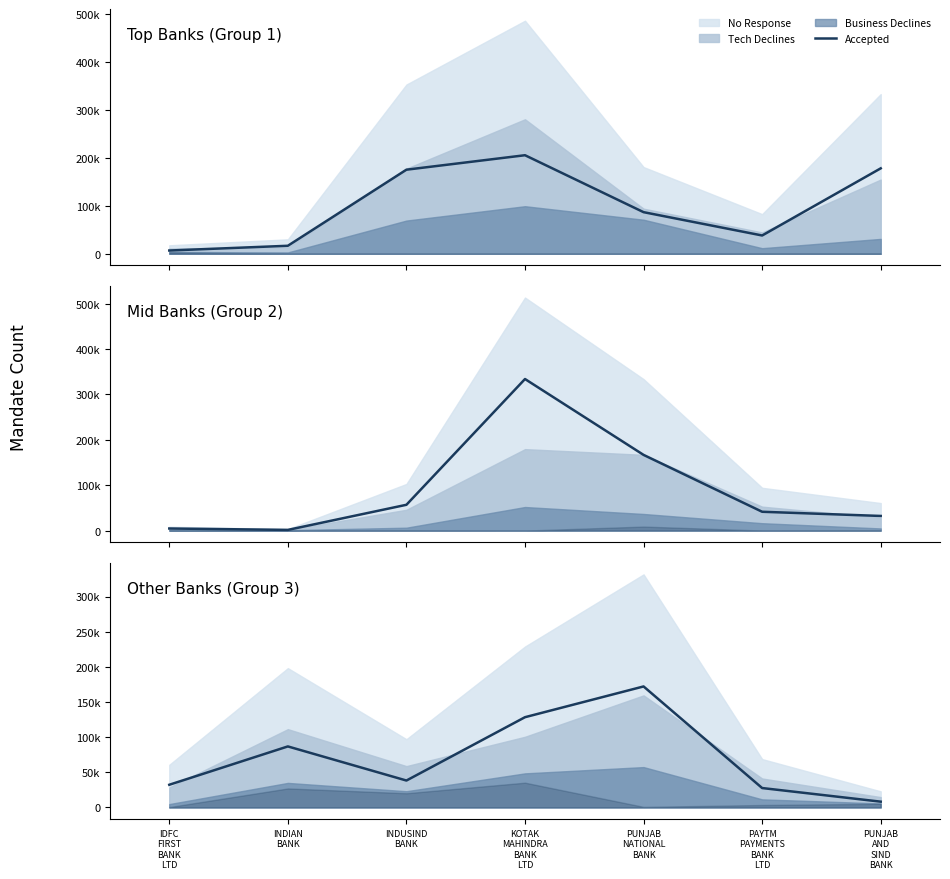

What is the sum of the values at PUNJAB
NATIONAL
BANK and KOTAK
MAHINDRA
BANK
LTD?

300496